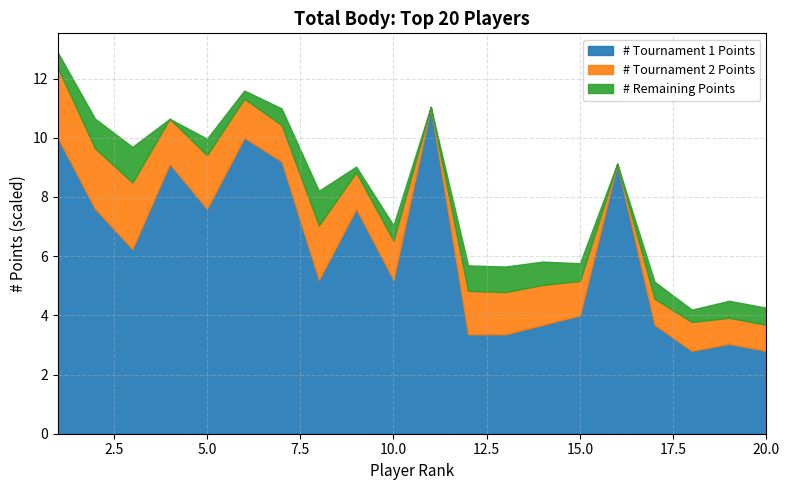

In Points_col7, how many points are higher than both neighbors (excluding endpoints)?

4